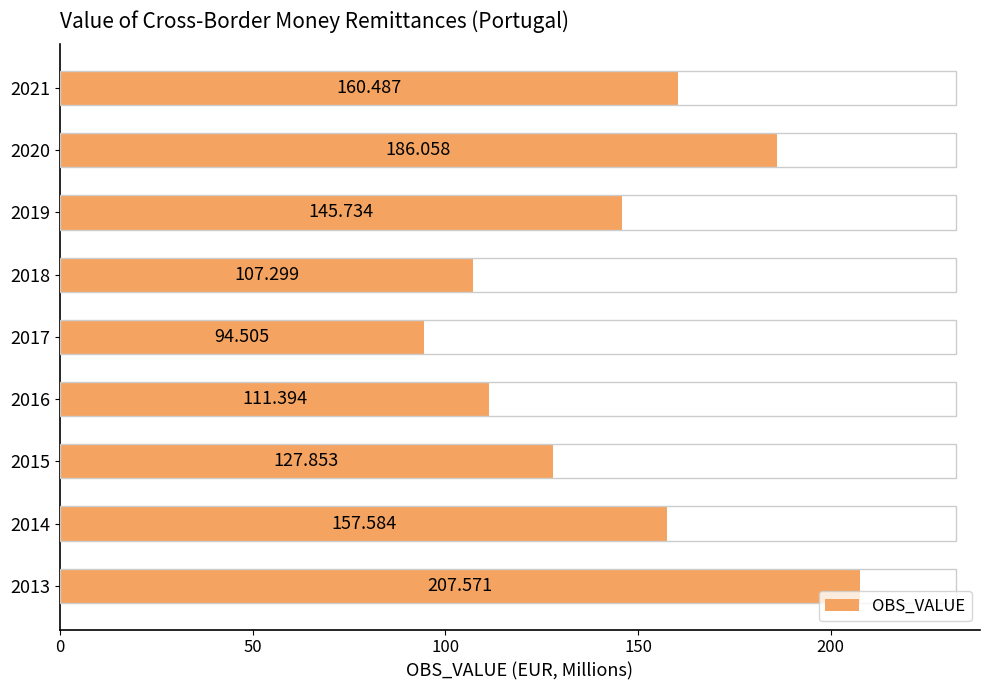

At which label is the value closest to 151?

2019